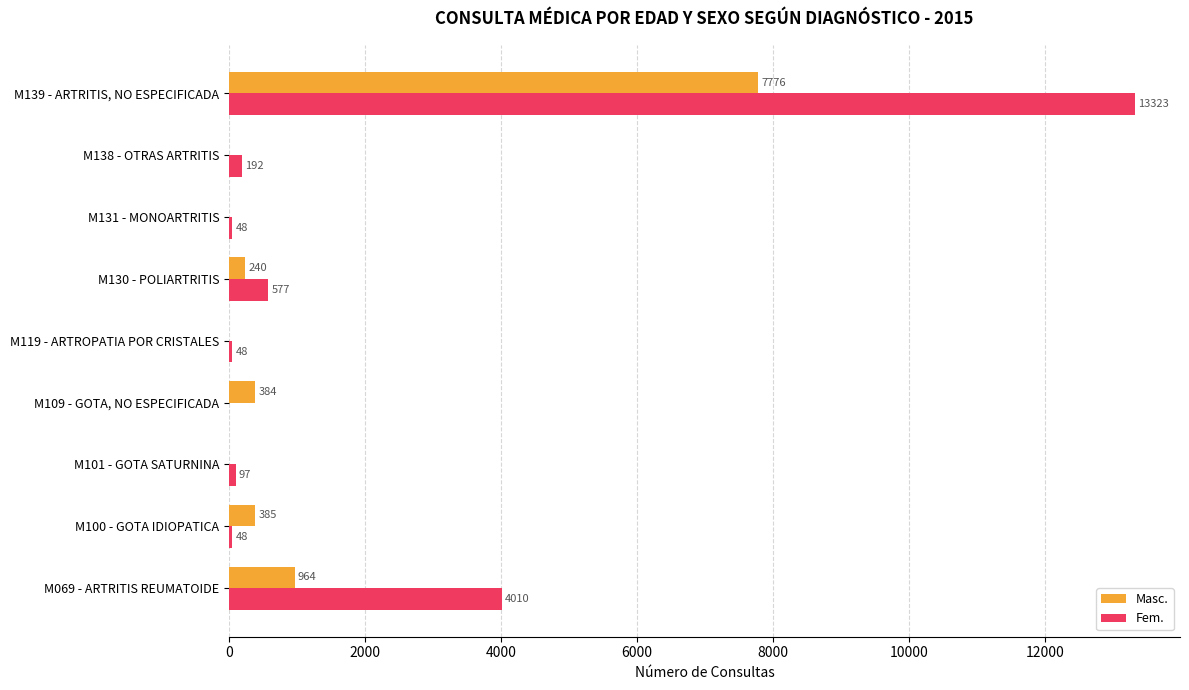

What is the sum of all Fem. values?

18343